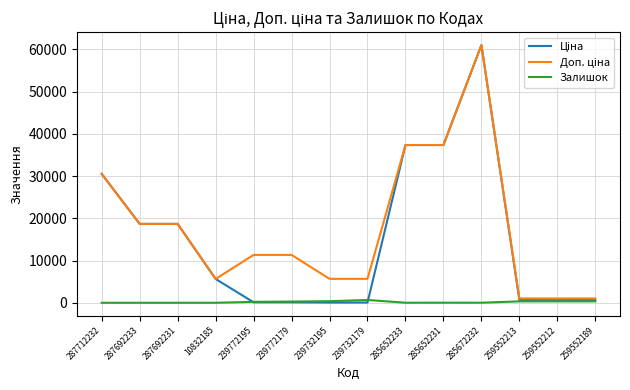

What is the total value across all series at 287692233?

37343.0